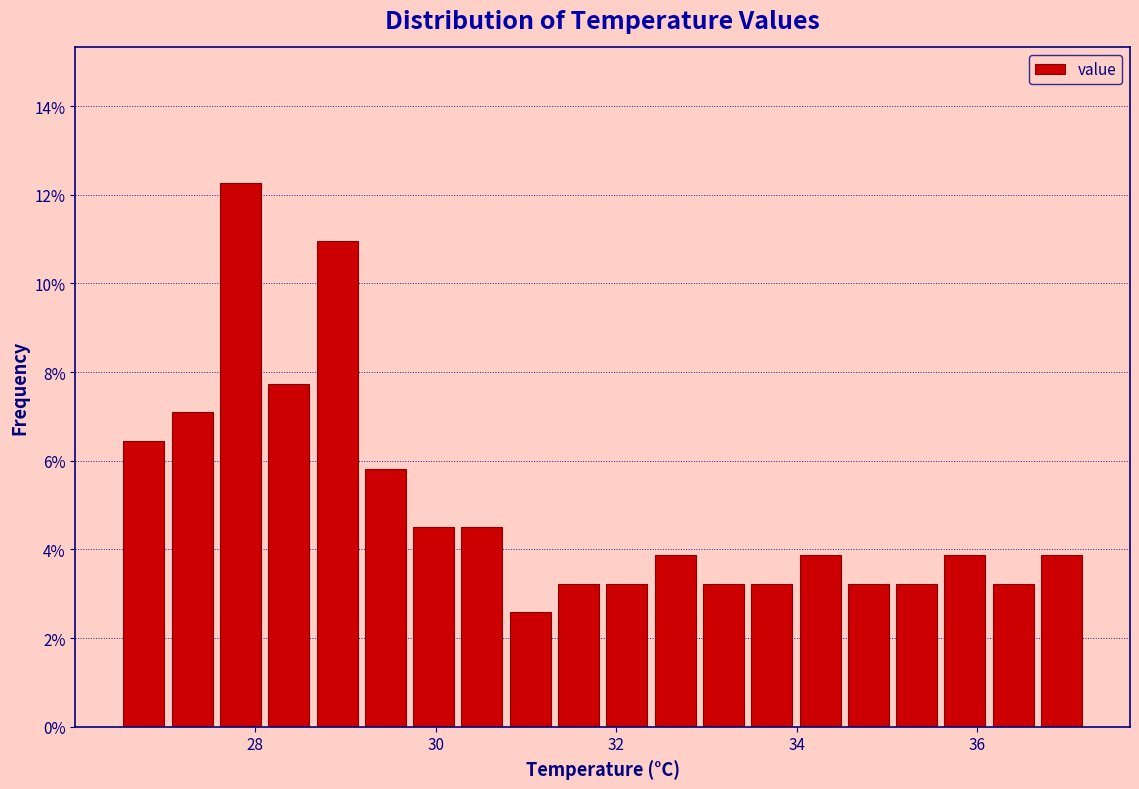

Read against the x-axis, roughly where is the centre of the tallest bar?

27.8